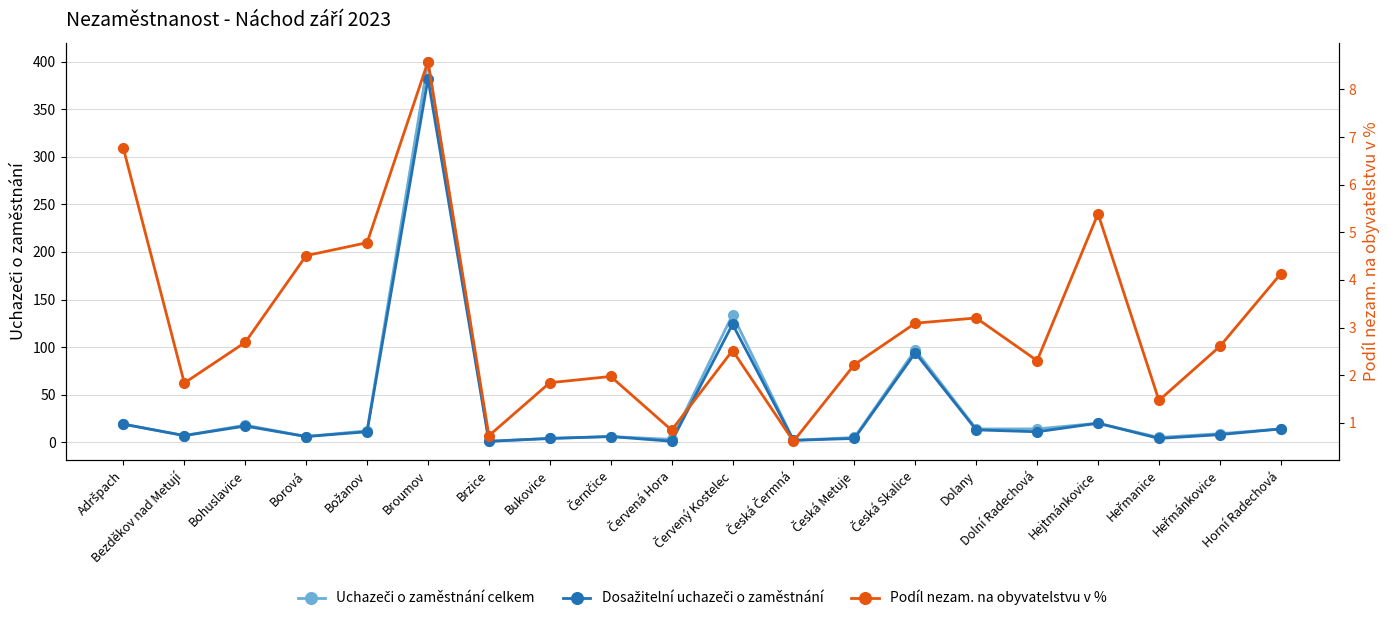

Is it true that Uchazeči o zaměstnání celkem equals 1.0 at Brzice?

True